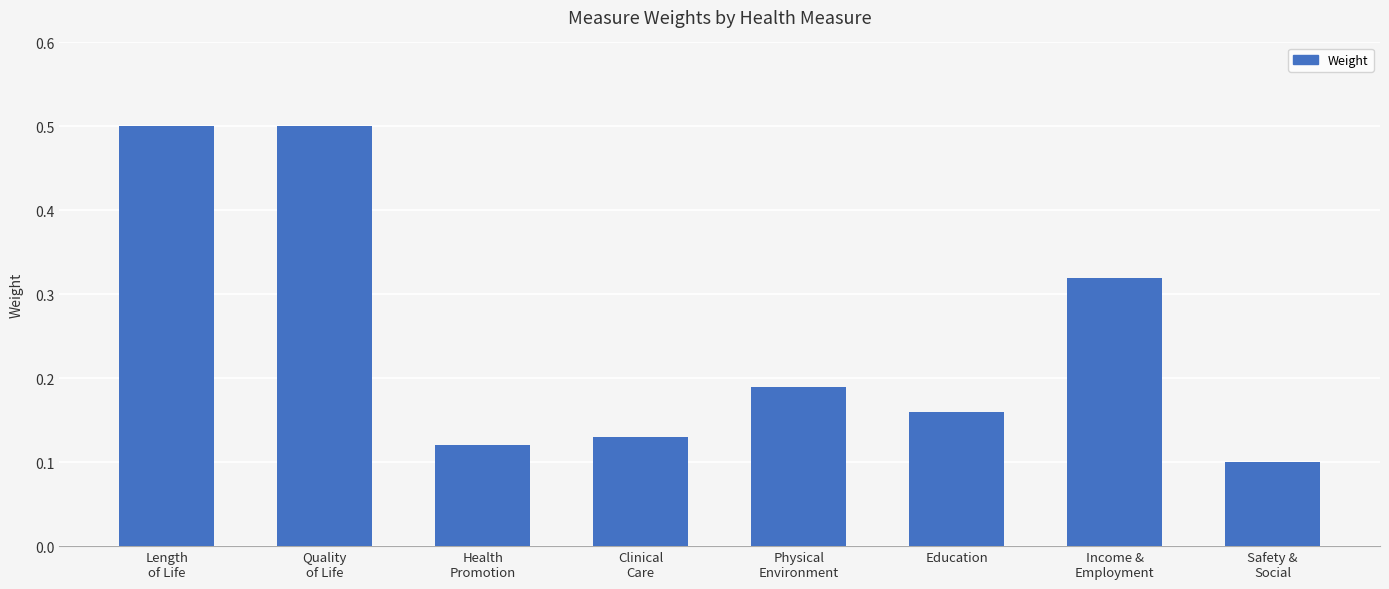

At which label is the value closest to 0?

Safety &
Social